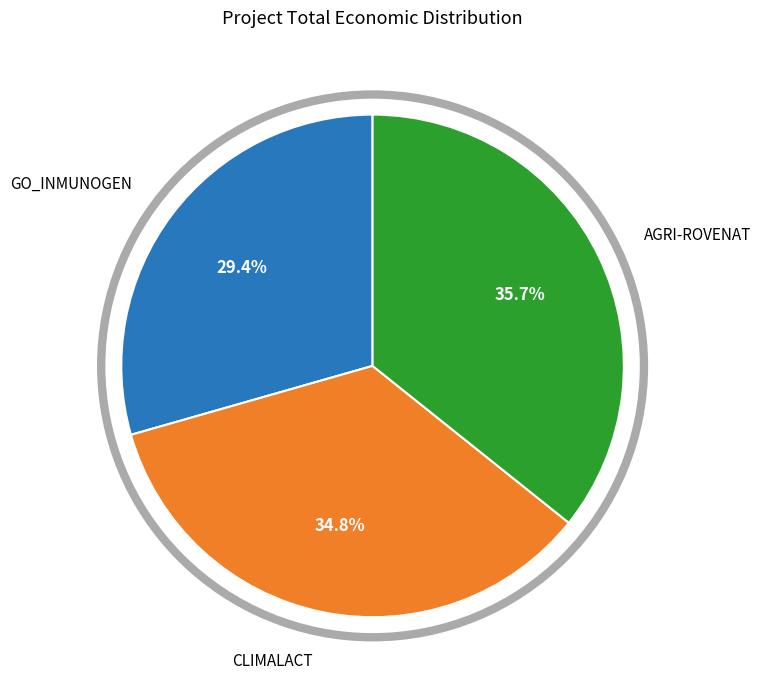

To the nearest percent, what is the average slice percentage?

33%